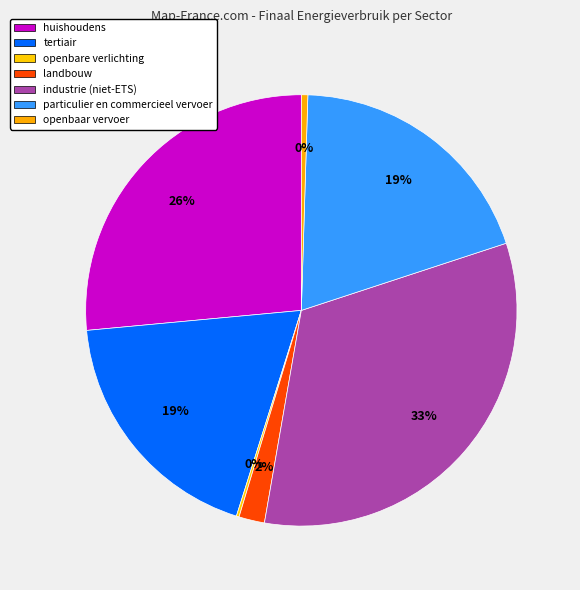

What percentage do openbaar vervoer and openbare verlichting together represent?

0.7%